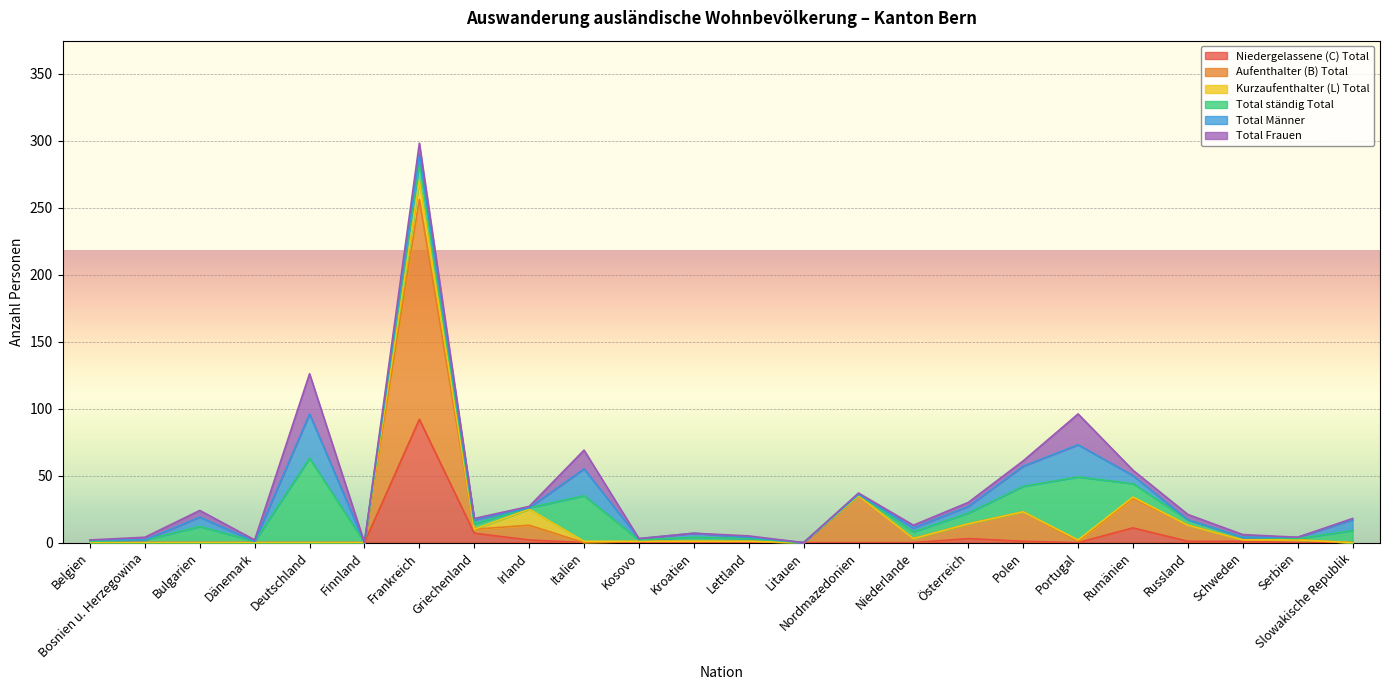

What are all the series names shown in the legend?

Niedergelassene (C) Total, Aufenthalter (B) Total, Kurzaufenthalter (L) Total, Total ständig Total, Total Männer, Total Frauen